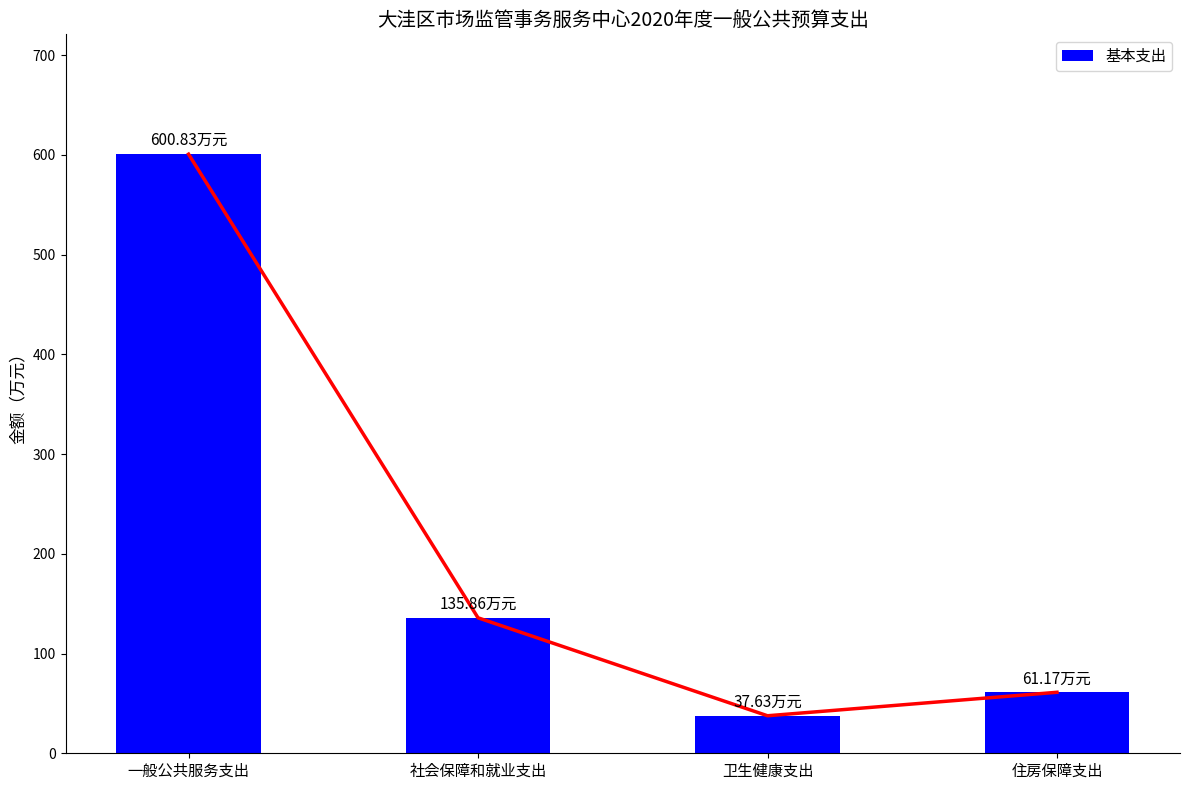

What is the ratio of the value at 卫生健康支出 to the value at 社会保障和就业支出?

0.3